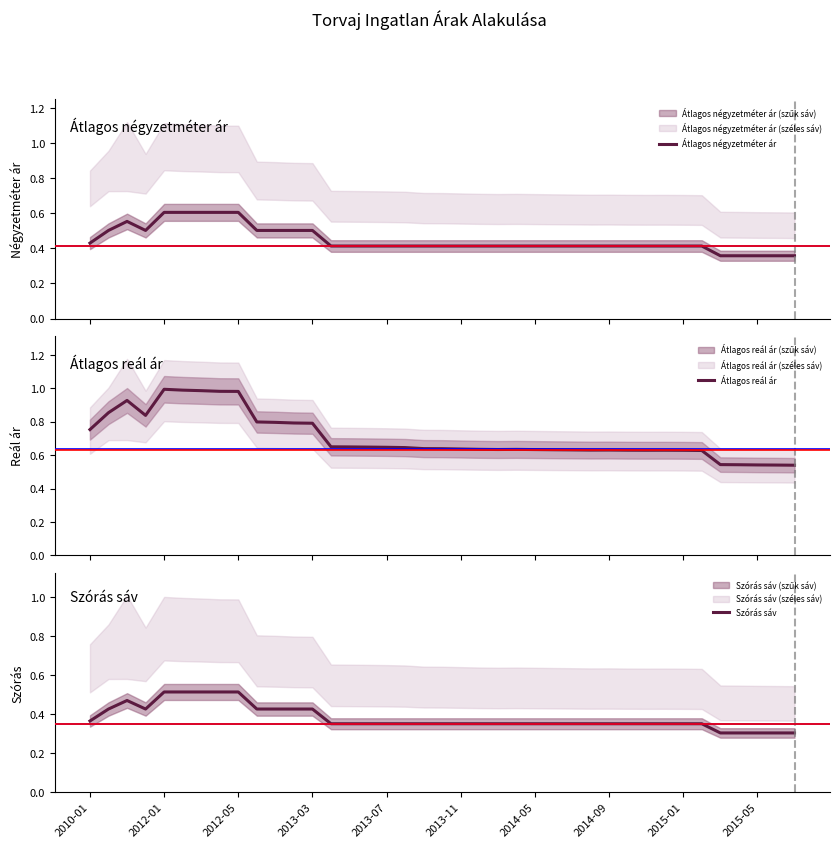

How many lines are shown in the chart?

3